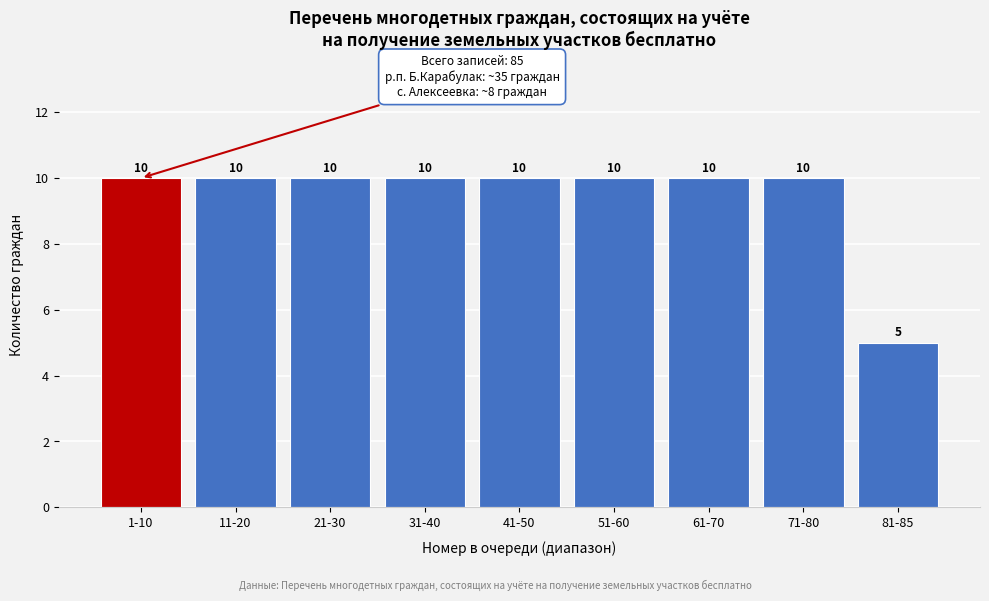

Reading right to left, transcribe all the data shown in this chart.

5	10	10	10	10	10	10	10	10